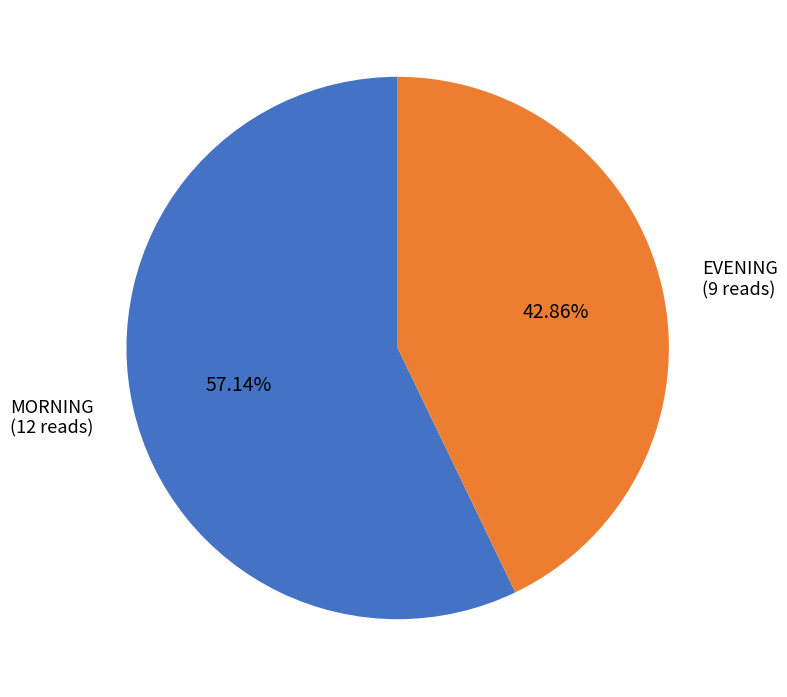

Between EVENING (9 reads) and MORNING (12 reads), which is larger?

MORNING (12 reads)